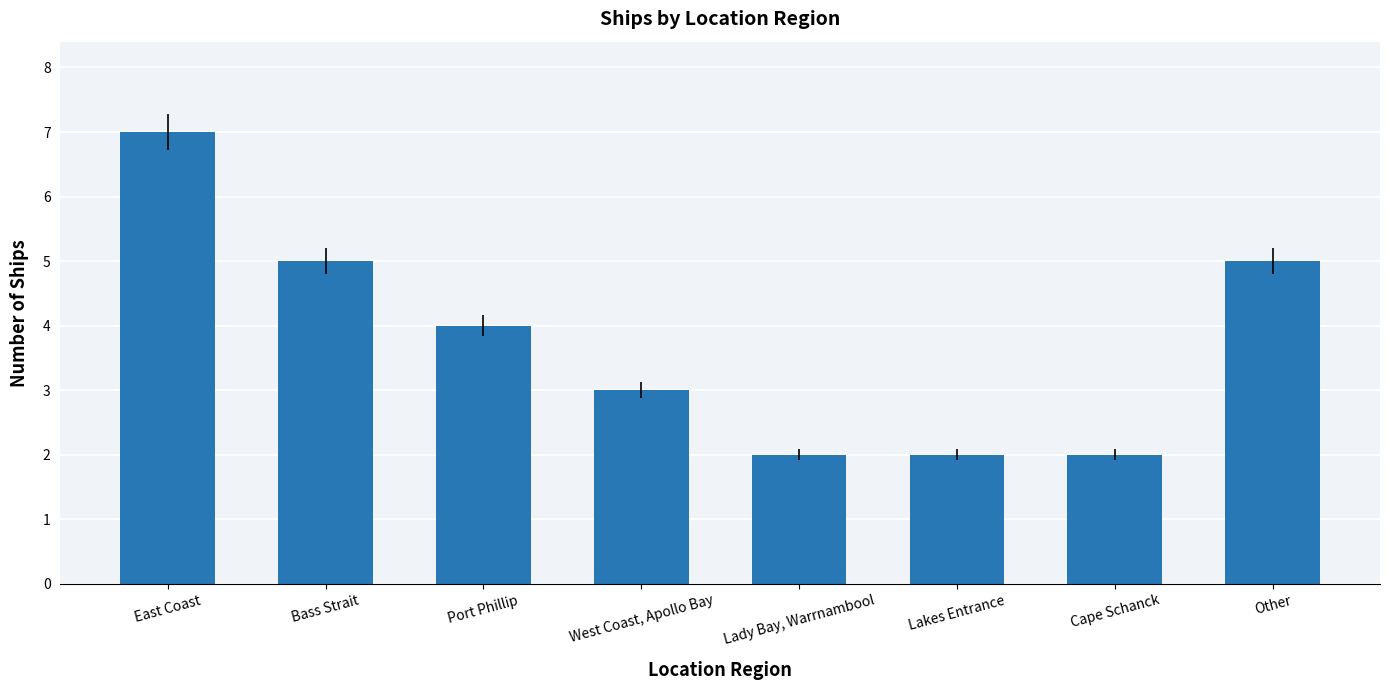

True or false: the data shows 5 at Bass Strait.

True